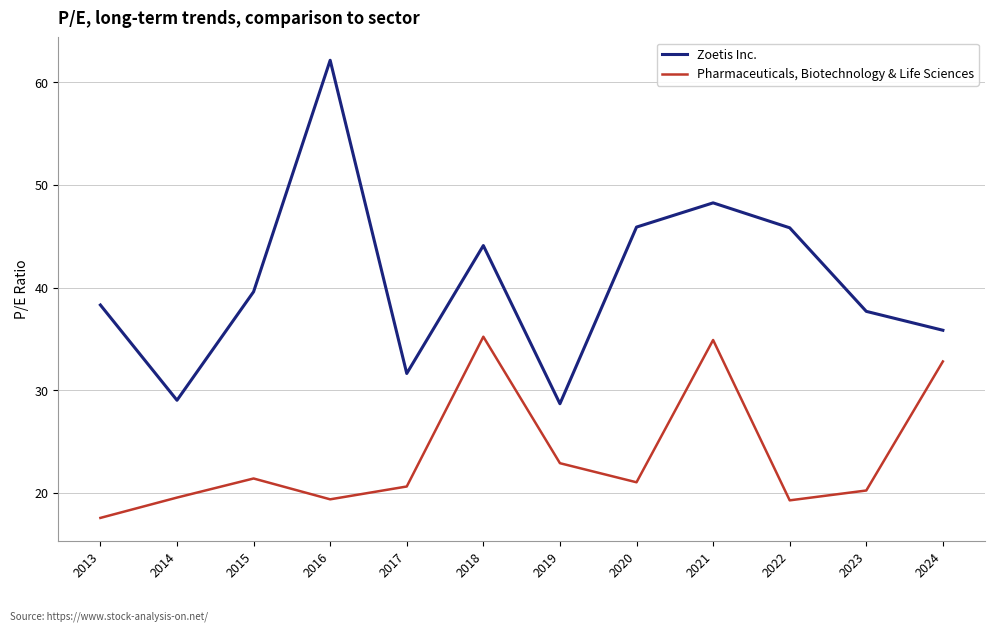

What is the maximum value shown in the chart?

62.1